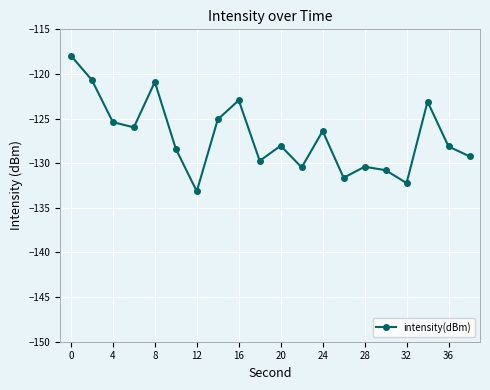

How many points are higher than both their immediate neighbors (excluding endpoints)?

6